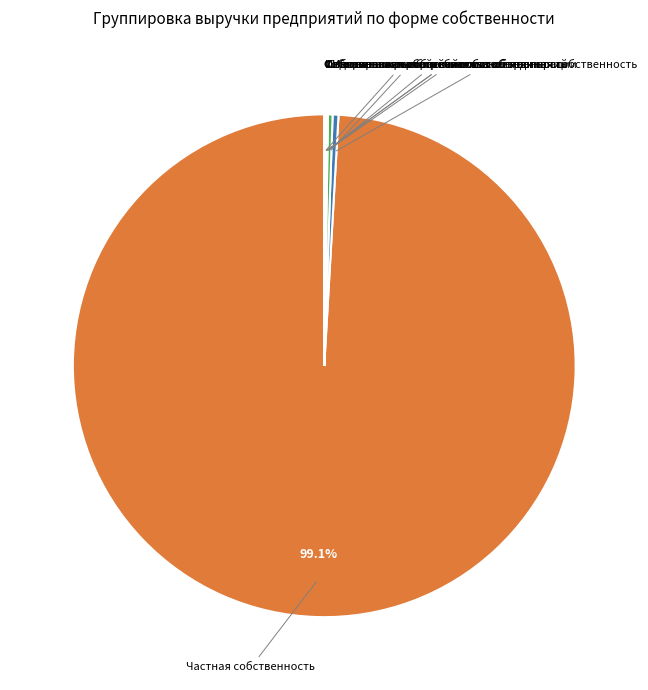

Is there a majority slice in this chart?

Yes